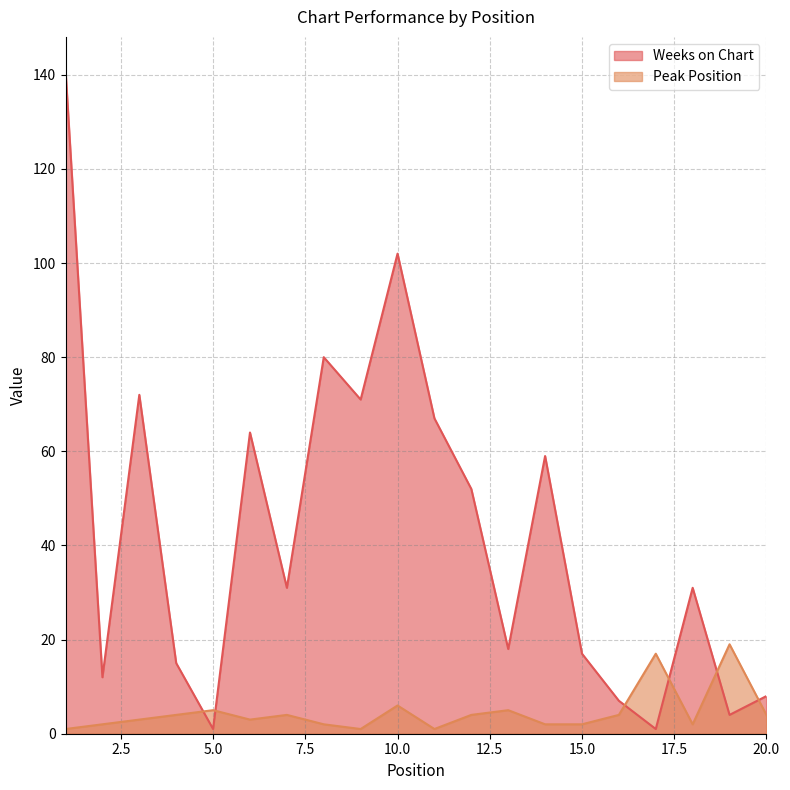

What is the difference between the maximum and minimum values in the Weeks on Chart series?

140